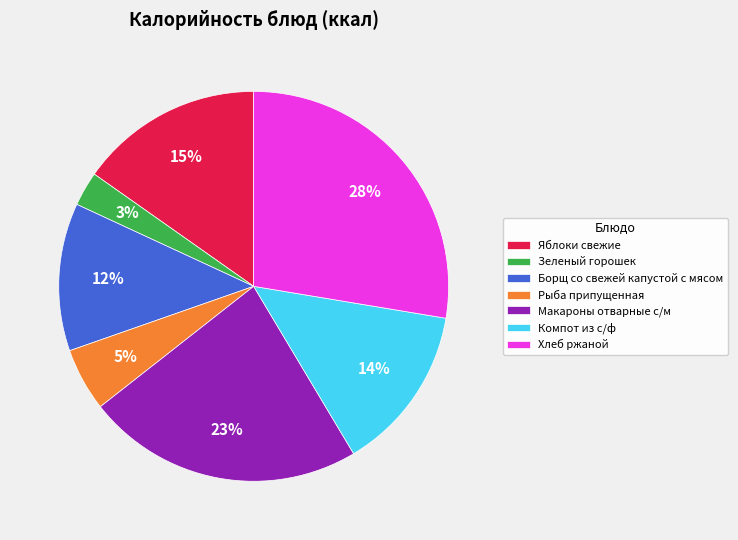

Does any single category account for the majority?

No